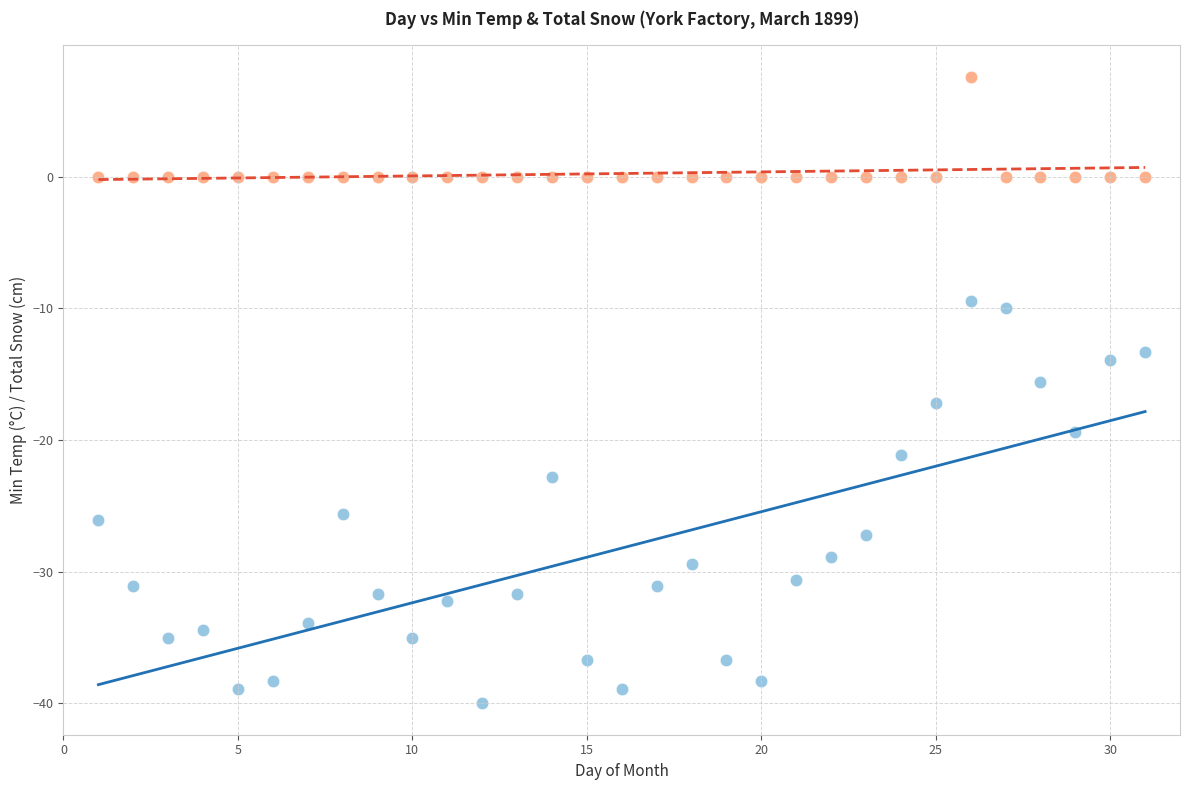

Across all data points, what is the range of X values (max minus min)?

30.0